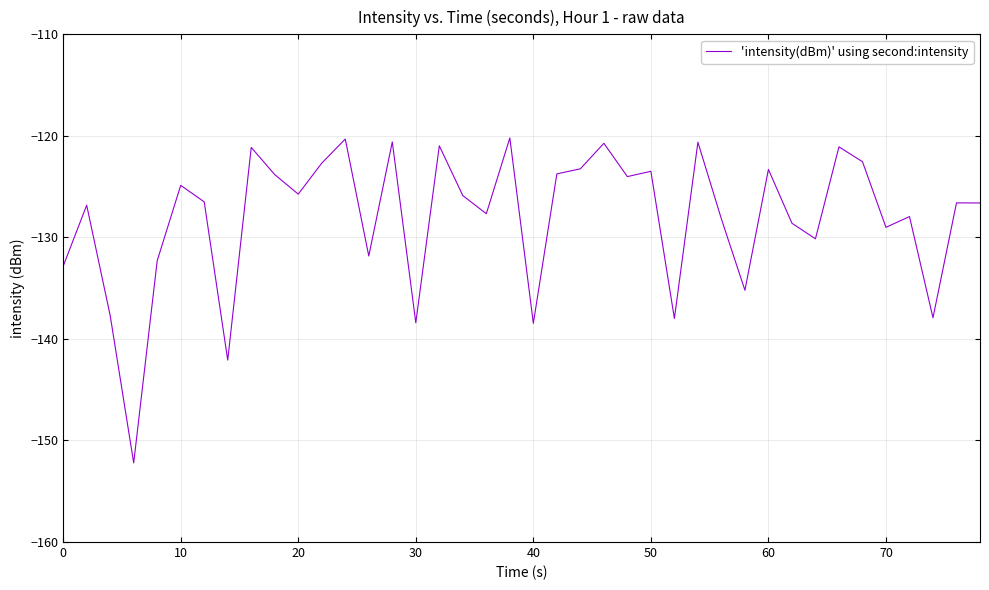

What is the maximum value shown in the chart?

-120.2